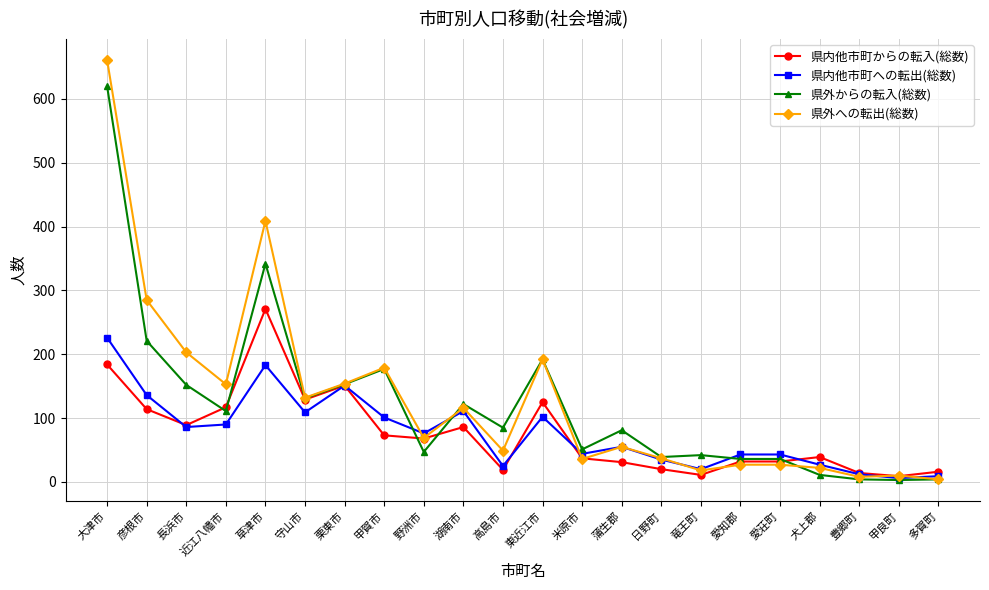

What is the sum of the 県内他市町からの転入(総数) values at 愛荘町 and 甲良町?

41